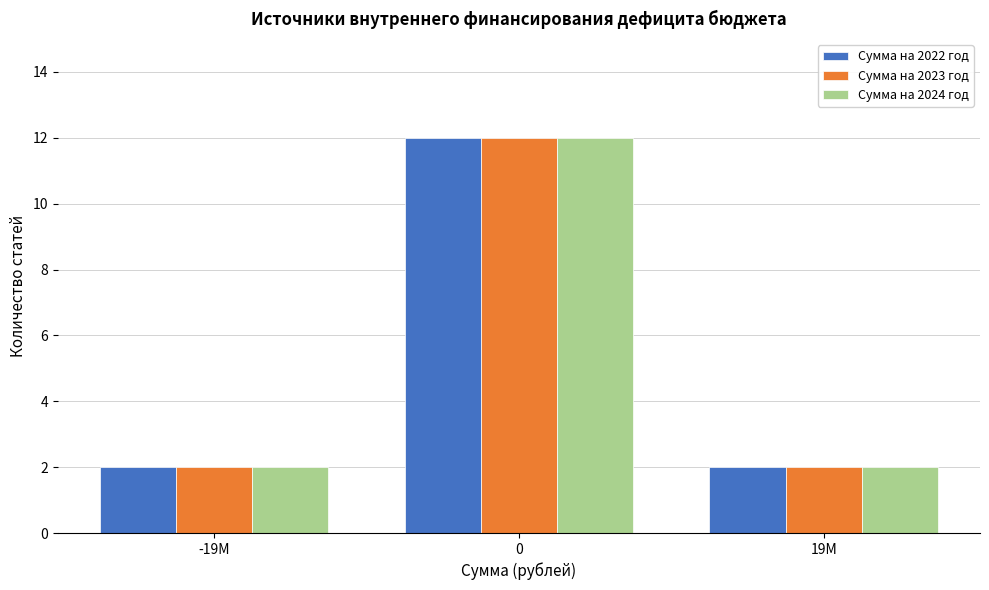

Reading right to left, what are all the values shown in this chart?

Сумма на 2022 год: 19M=2	0=12	-19M=2
Сумма на 2023 год: 19M=2	0=12	-19M=2
Сумма на 2024 год: 19M=2	0=12	-19M=2